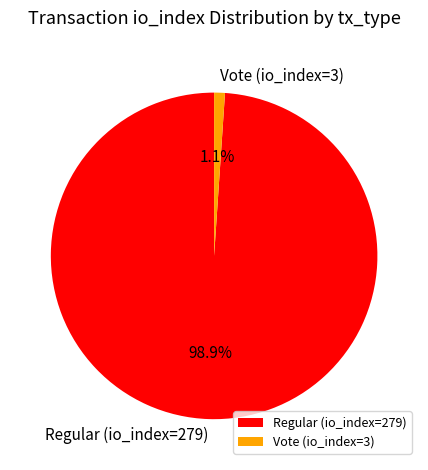

To the nearest percent, what portion does Vote (io_index=3) represent?

1%